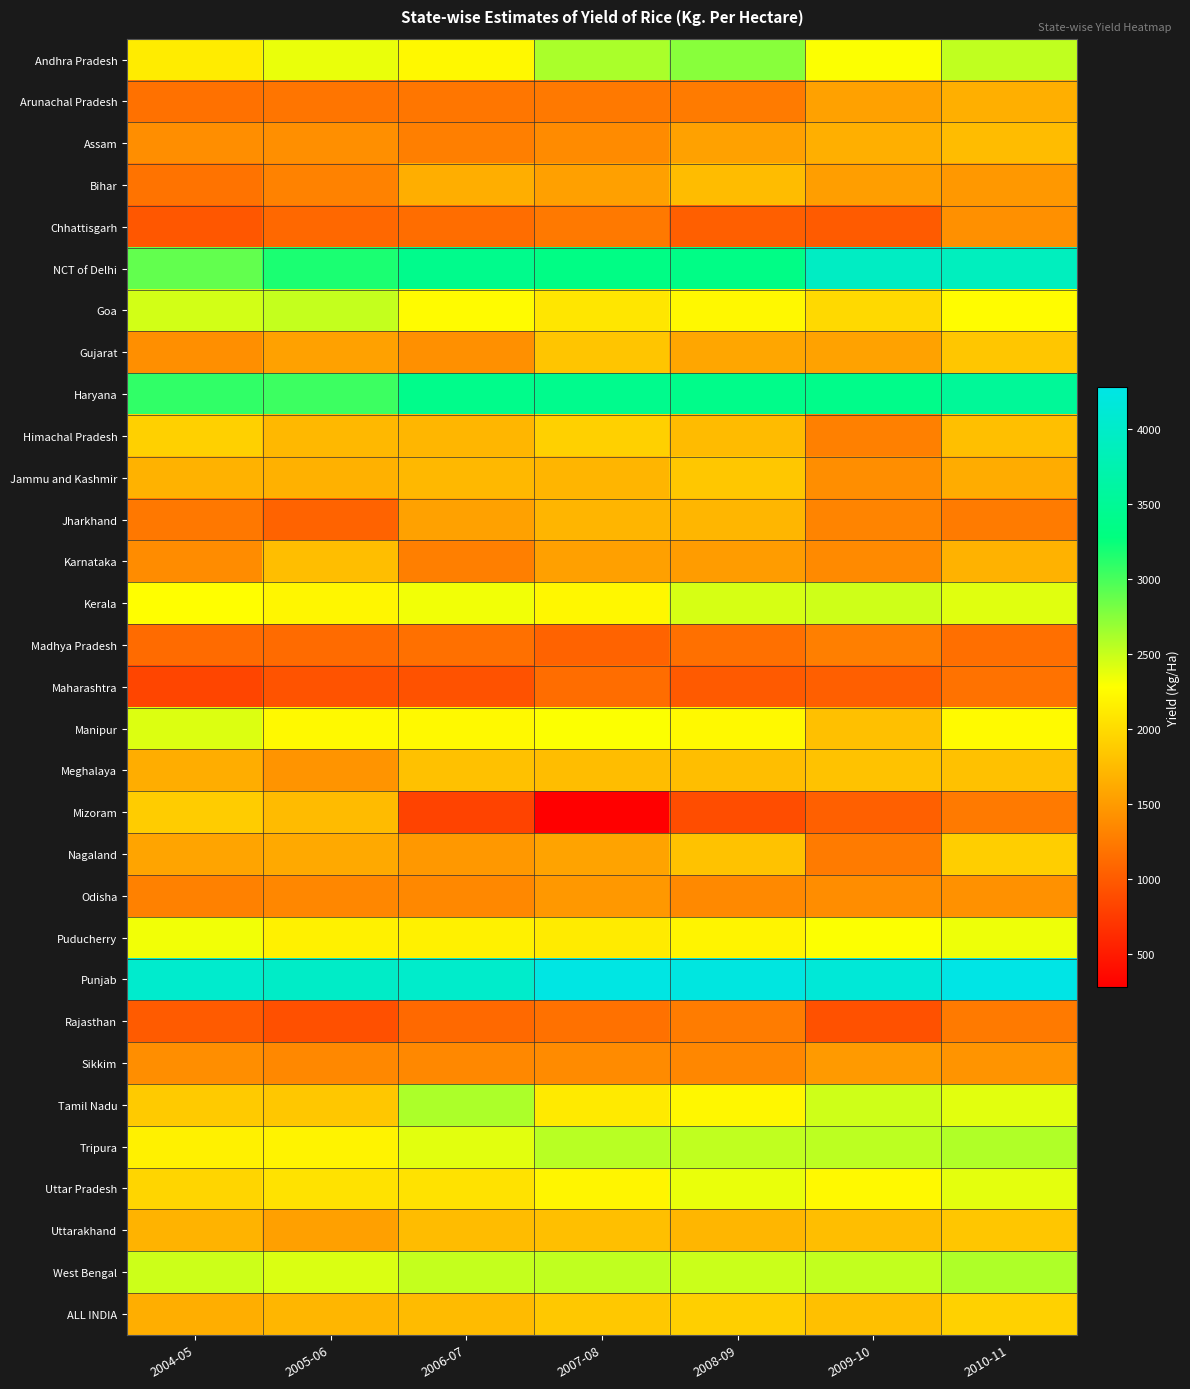

Reading left to right, what are all the values shown in this chart?

Andhra Pradesh: 2004-05=2138	2005-06=2365	2006-07=2231	2007-08=2613	2008-09=2744	2009-10=2294	2010-11=2530
Arunachal Pradesh: 2004-05=1178	2005-06=1212	2006-07=1216	2007-08=1241	2008-09=1255	2009-10=1555	2010-11=1663
Assam: 2004-05=1405	2005-06=1416	2006-07=1286	2007-08=1378	2008-09=1551	2009-10=1662	2010-11=1763
Bihar: 2004-05=1192	2005-06=1311	2006-07=1656	2007-08=1546	2008-09=1766	2009-10=1530	2010-11=1479
Chhattisgarh: 2004-05=979	2005-06=1111	2006-07=1148	2007-08=1238	2008-09=1041	2009-10=1008	2010-11=1424
NCT of Delhi: 2004-05=2892	2005-06=3175	2006-07=3405	2007-08=3340	2008-09=3348	2009-10=3952	2010-11=3896
Goa: 2004-05=2456	2005-06=2509	2006-07=2254	2007-08=2091	2008-09=2231	2009-10=1990	2010-11=2264
Gujarat: 2004-05=1412	2005-06=1551	2006-07=1423	2007-08=1831	2008-09=1595	2009-10=1560	2010-11=1843
Haryana: 2004-05=3092	2005-06=3045	2006-07=3393	2007-08=3420	2008-09=3387	2009-10=3383	2010-11=3526
Himachal Pradesh: 2004-05=1923	2005-06=1731	2006-07=1714	2007-08=1918	2008-09=1757	2009-10=1297	2010-11=1787
Jammu and Kashmir: 2004-05=1686	2005-06=1680	2006-07=1733	2007-08=1711	2008-09=1851	2009-10=1405	2010-11=1639
Jharkhand: 2004-05=1234	2005-06=1073	2006-07=1550	2007-08=1709	2008-09=1720	2009-10=1330	2010-11=1257
Karnataka: 2004-05=1388	2005-06=1776	2006-07=1289	2007-08=1548	2008-09=1511	2009-10=1377	2010-11=1684
Kerala: 2004-05=2278	2005-06=2219	2006-07=2331	2007-08=2221	2008-09=2440	2009-10=2470	2010-11=2400
Madhya Pradesh: 2004-05=1131	2005-06=1130	2006-07=1167	2007-08=1069	2008-09=1168	2009-10=1285	2010-11=1162
Maharashtra: 2004-05=836	2005-06=948	2006-07=940	2007-08=1150	2008-09=1001	2009-10=1039	2010-11=1184
Manipur: 2004-05=2417	2005-06=2241	2006-07=2241	2007-08=2297	2008-09=2236	2009-10=1796	2010-11=2244
Meghalaya: 2004-05=1649	2005-06=1455	2006-07=1800	2007-08=1774	2008-09=1783	2009-10=1809	2010-11=1803
Mizoram: 2004-05=1888	2005-06=1754	2006-07=822	2007-08=285	2008-09=898	2009-10=1045	2010-11=1246
Nagaland: 2004-05=1577	2005-06=1615	2006-07=1482	2007-08=1567	2008-09=1811	2009-10=1256	2010-11=1902
Odisha: 2004-05=1300	2005-06=1349	2006-07=1359	2007-08=1484	2008-09=1363	2009-10=1397	2010-11=1432
Puducherry: 2004-05=2331	2005-06=2180	2006-07=2180	2007-08=2130	2008-09=2201	2009-10=2297	2010-11=2351
Punjab: 2004-05=4040	2005-06=3986	2006-07=4017	2007-08=4255	2008-09=4231	2009-10=4144	2010-11=4280
Rajasthan: 2004-05=1008	2005-06=919	2006-07=1119	2007-08=1180	2008-09=1263	2009-10=931	2010-11=1250
Sikkim: 2004-05=1406	2005-06=1354	2006-07=1354	2007-08=1378	2008-09=1351	2009-10=1496	2010-11=1448
Tamil Nadu: 2004-05=1874	2005-06=1847	2006-07=2610	2007-08=2125	2008-09=2225	2009-10=2477	2010-11=2393
Tripura: 2004-05=2179	2005-06=2194	2006-07=2399	2007-08=2563	2008-09=2526	2009-10=2545	2010-11=2587
Uttar Pradesh: 2004-05=1961	2005-06=2057	2006-07=2057	2007-08=2206	2008-09=2365	2009-10=2236	2010-11=2386
Uttarakhand: 2004-05=1697	2005-06=1548	2006-07=1760	2007-08=1785	2008-09=1715	2009-10=1780	2010-11=1841
West Bengal: 2004-05=2479	2005-06=2423	2006-07=2511	2007-08=2525	2008-09=2493	2009-10=2522	2010-11=2601
ALL INDIA: 2004-05=1652	2005-06=1715	2006-07=1756	2007-08=1860	2008-09=1909	2009-10=1798	2010-11=1930